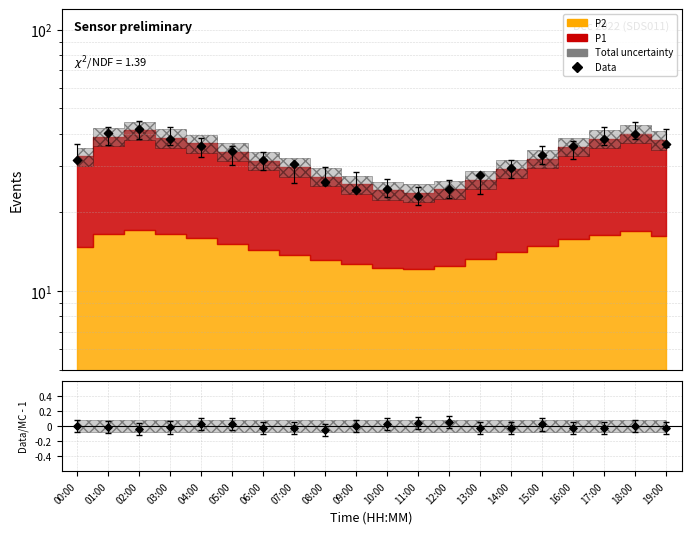

Which has a higher value, 02:00 or 10:00?

02:00